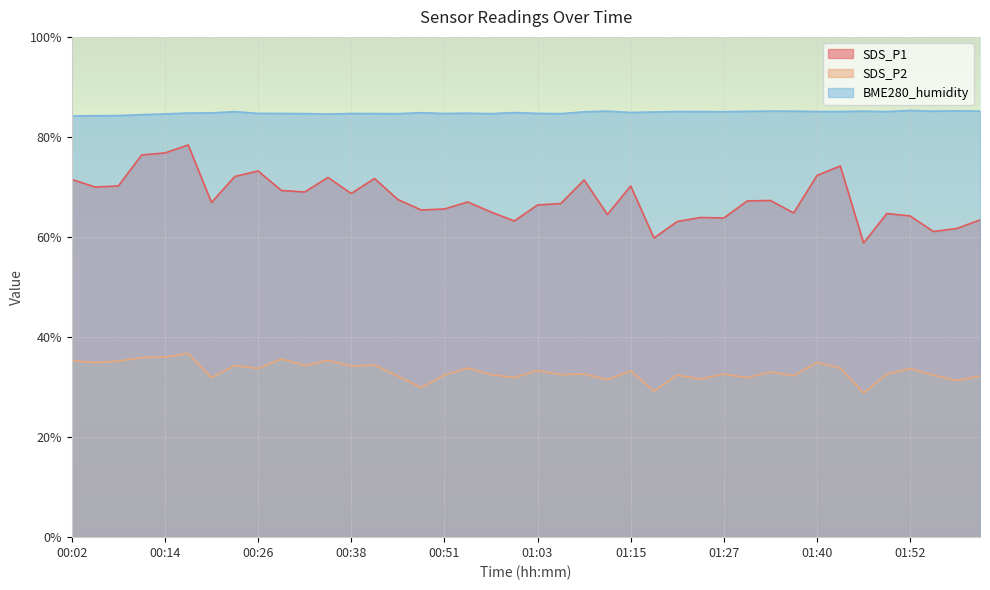

What is the label of the 40th point from the left?

02:02